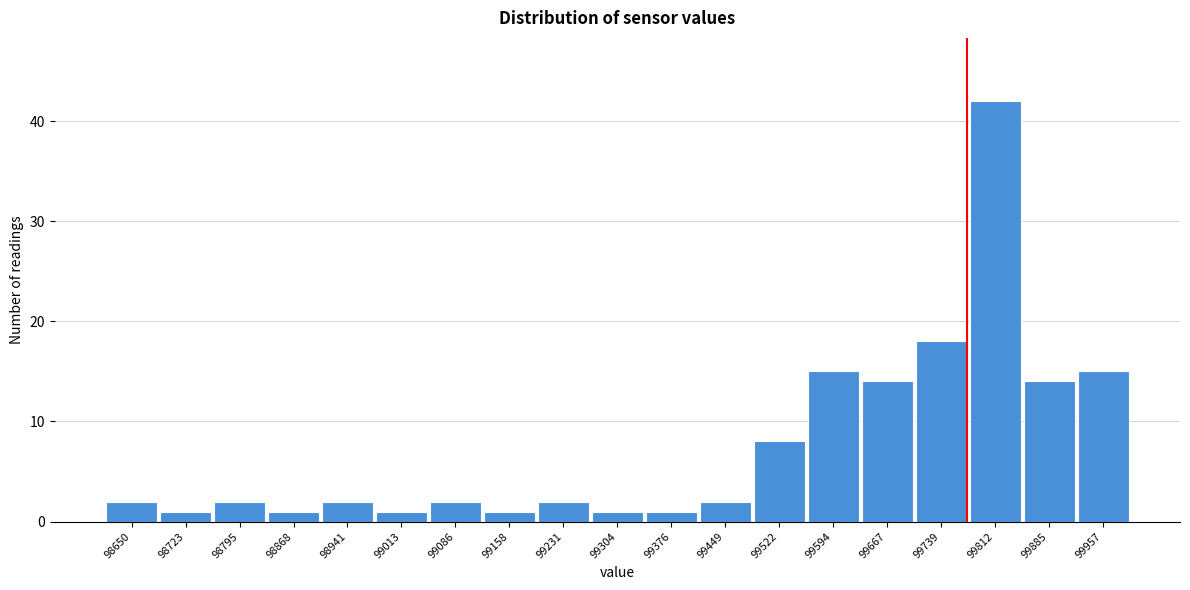

Reading left to right, list all the values displayed in this chart.

2	1	2	1	2	1	2	1	2	1	1	2	8	15	14	18	42	14	15